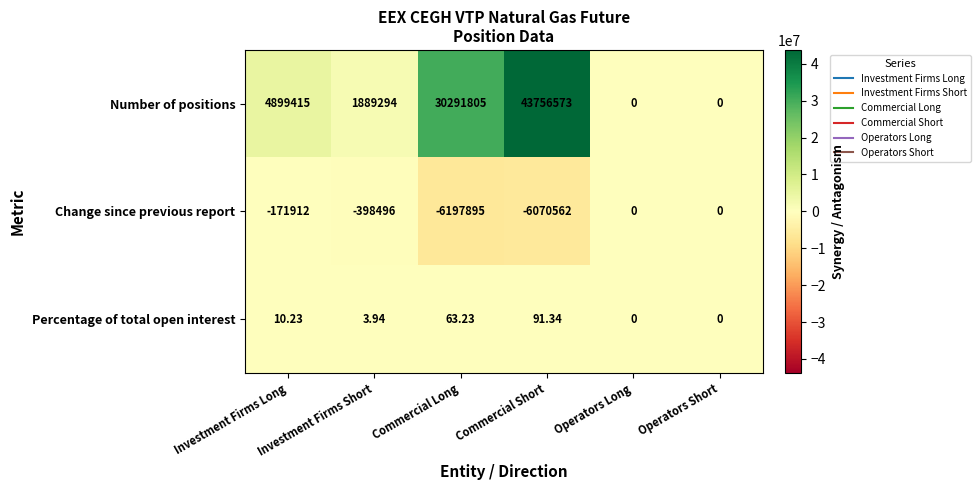

What is the maximum value shown in the chart?

43756573.0